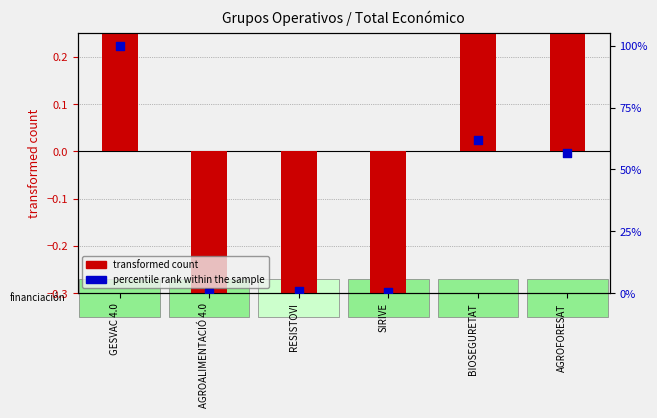

Which series has the largest Y range (max minus min)?

percentile rank within the sample